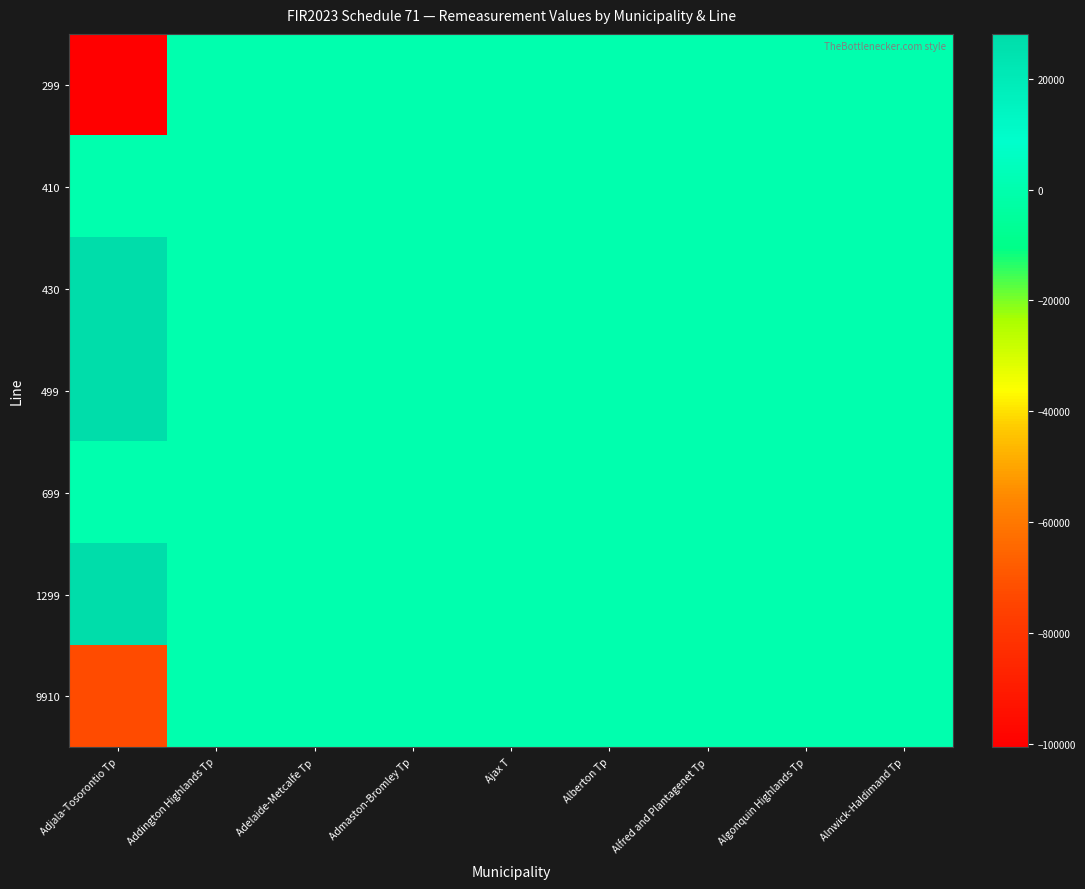

Between Adelaide-Metcalfe Tp and Algonquin Highlands Tp, which series saw the biggest shift?

299